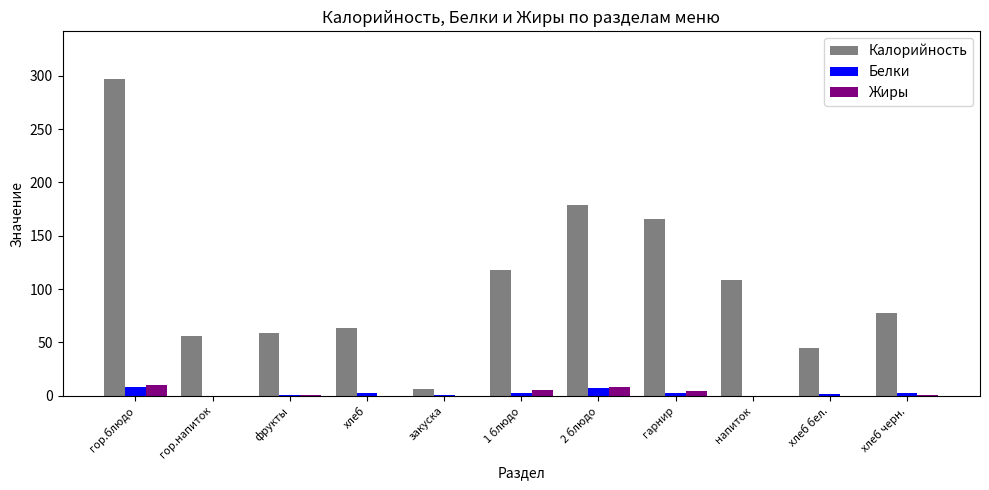

What is the average value of the Калорийность series?

106.9